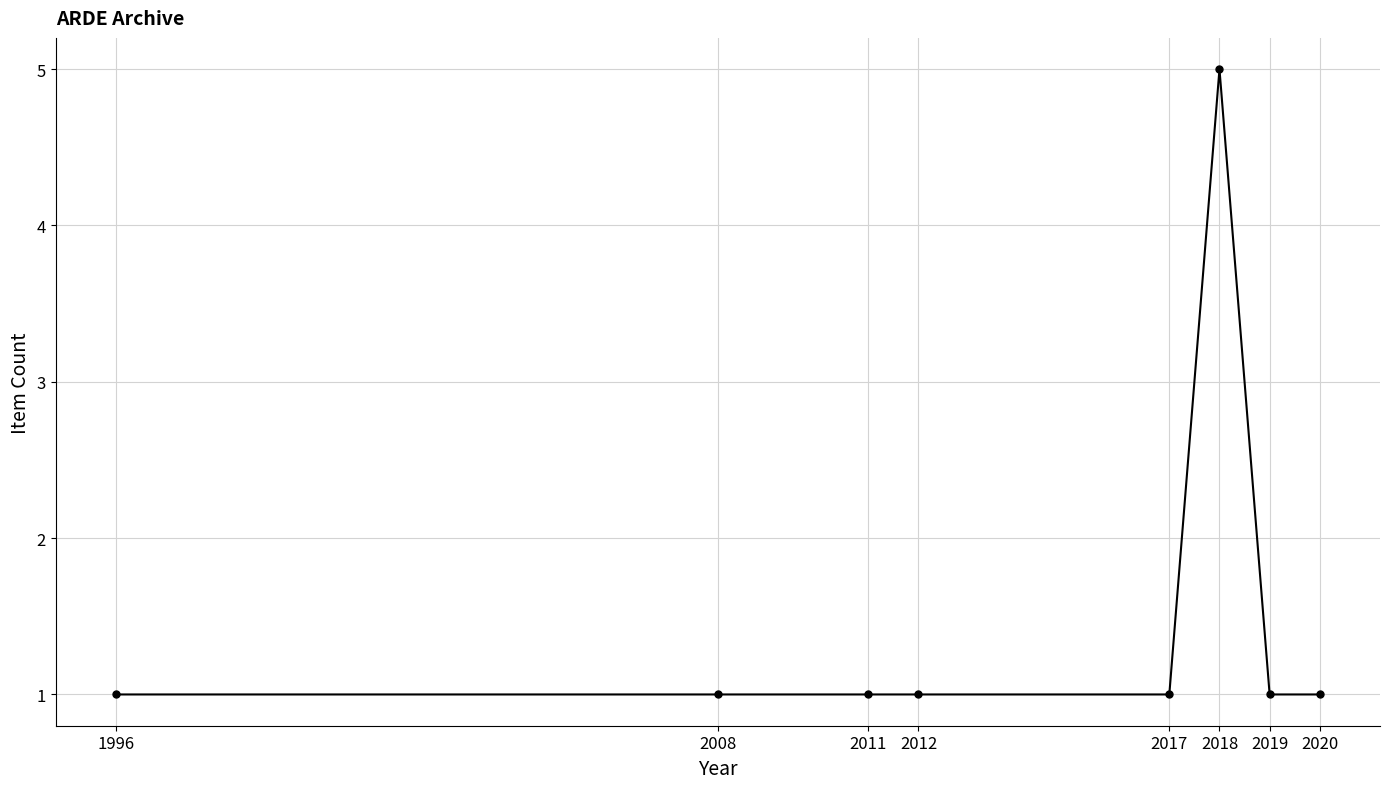

Reading left to right, extract all data points from this chart.

1	1	1	1	1	5	1	1